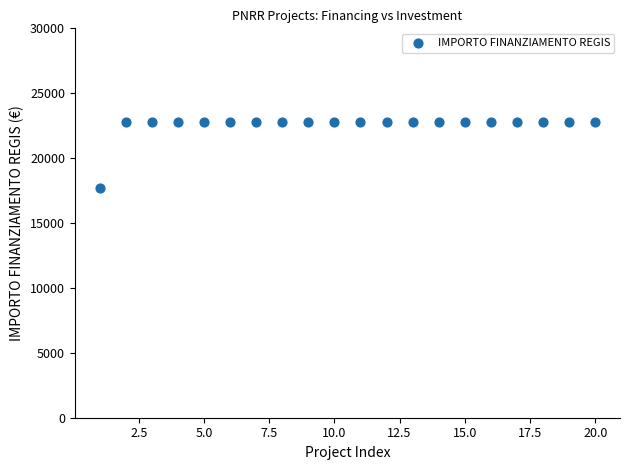

What is the range of Y values (max minus min)?

5075.2